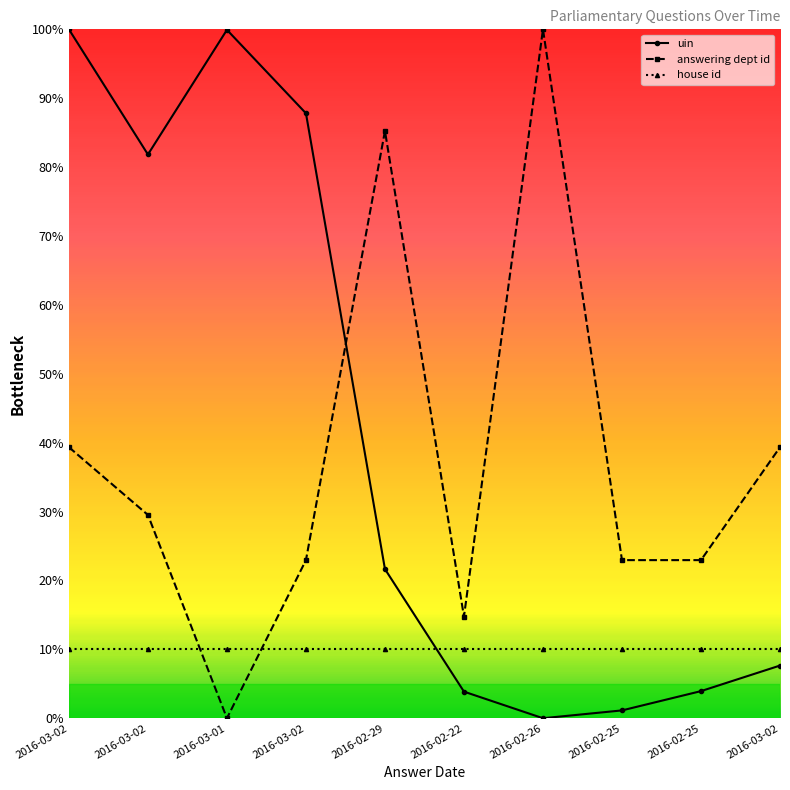

Between 2016-02-25 and 2016-03-02, which series saw the biggest shift?

answering dept id